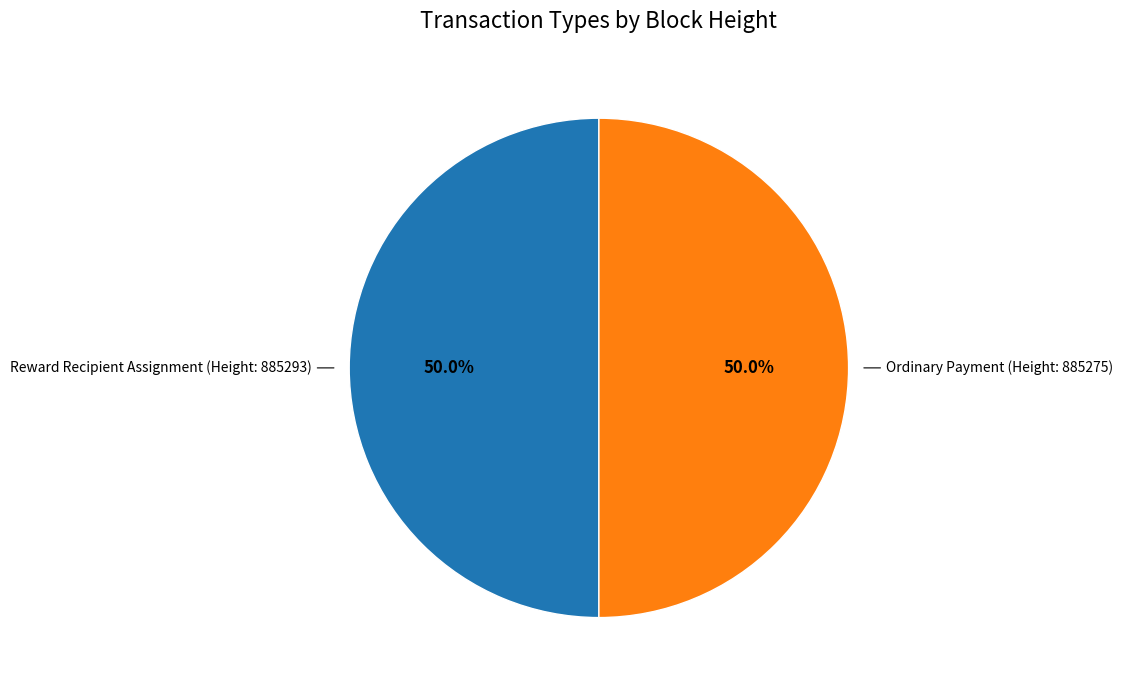

Approximately how many times larger is the value at Reward Recipient Assignment (Height: 885293) compared to Ordinary Payment (Height: 885275)?

1.0